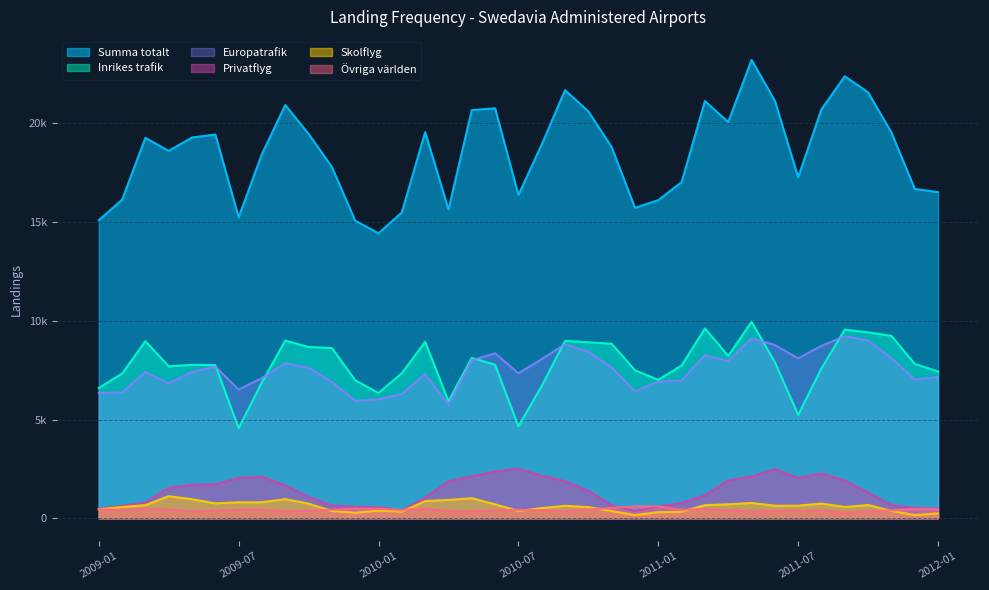

How many data points in Övriga världen are above 421?

18